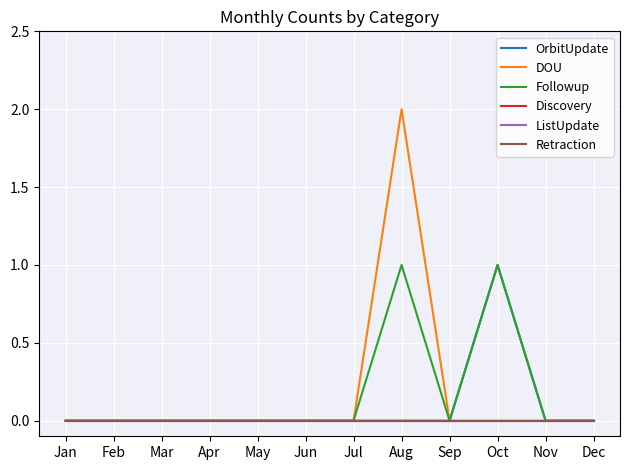

Is this an area chart (filled region under the line)?

No